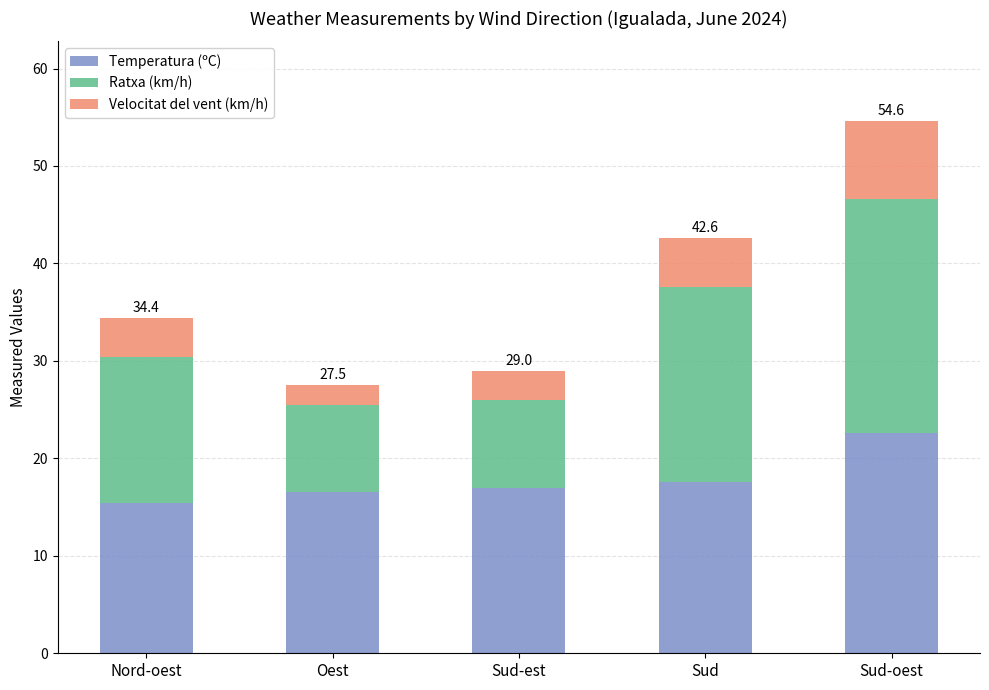

At which category is the sum across all series the highest?

Sud-oest